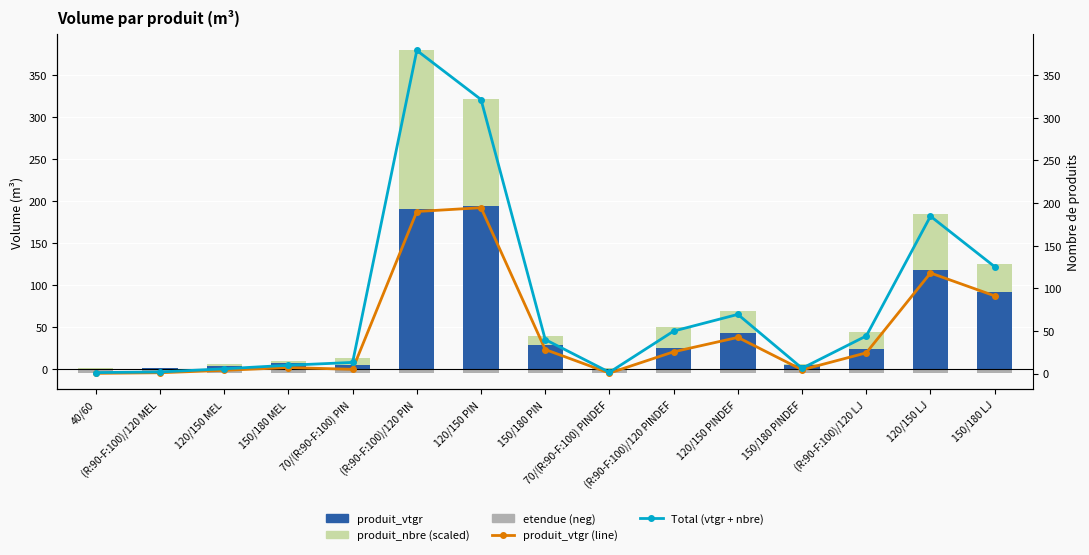

Count the number of categories in the chart.

15